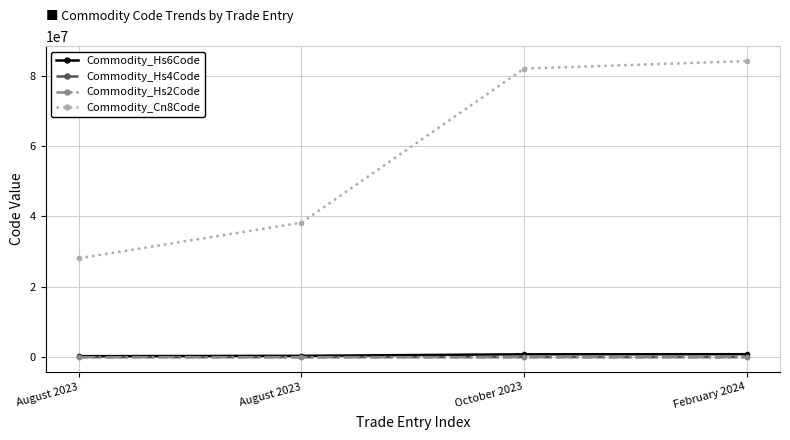

What is the value of the Commodity_Hs6Code point at the 1st from the left?

281119